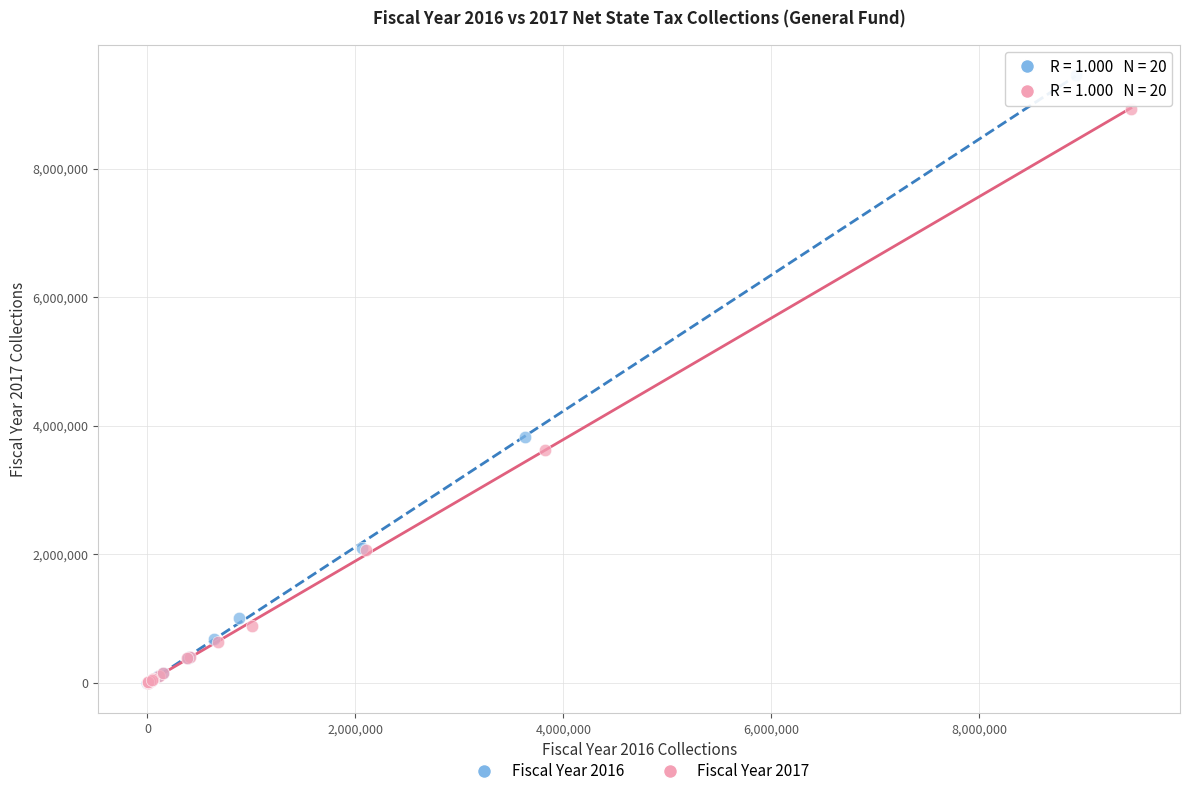

Which series contains the highest Y value?

Fiscal Year 2016